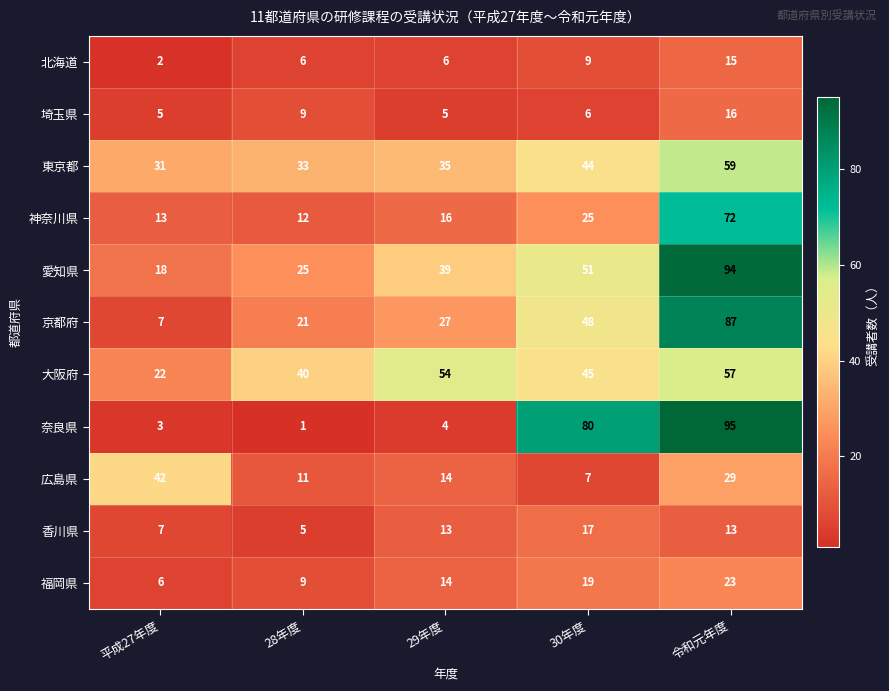

Where is 神奈川県 nearest to the value 42?

30年度